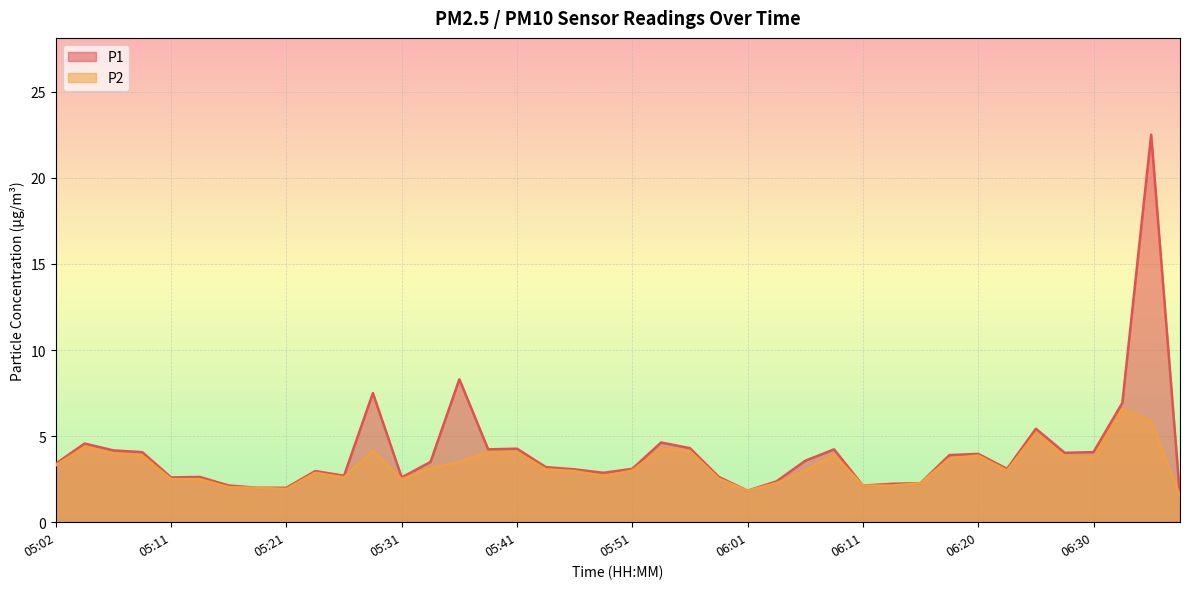

What is the label of the 13th point from the left?

05:31